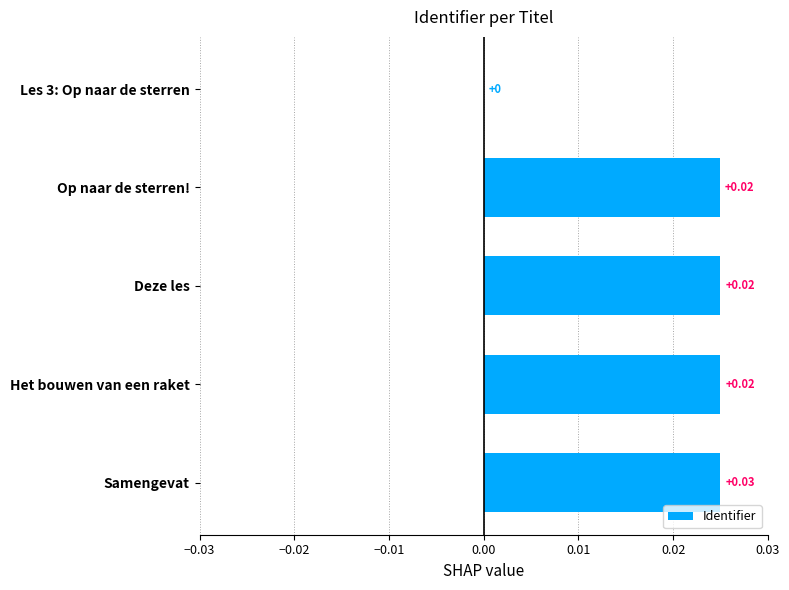

Which label corresponds to the largest value in the chart?

Samengevat